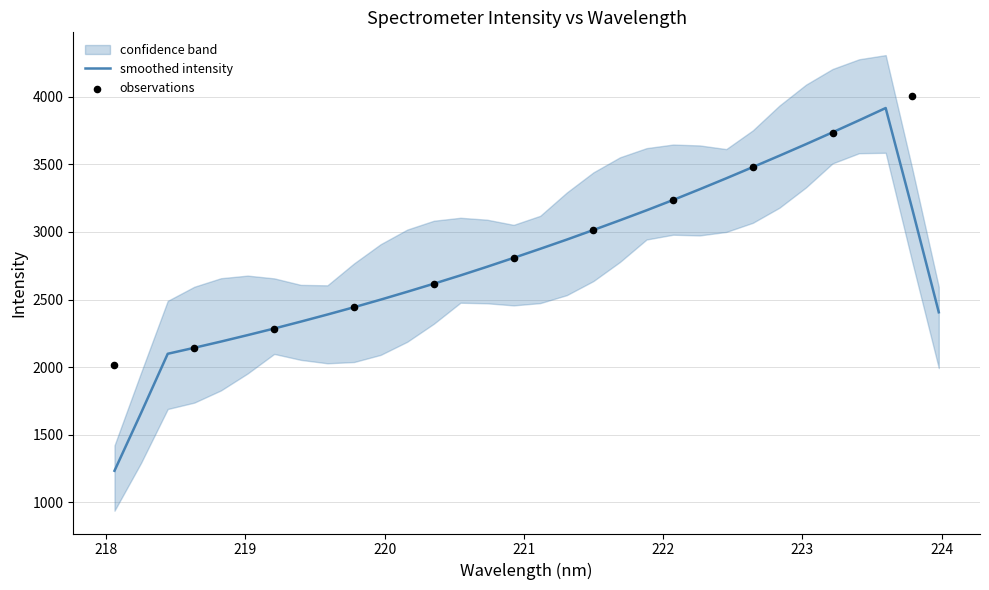

Is the value of x at 20 greater than the value of y at 16?

No